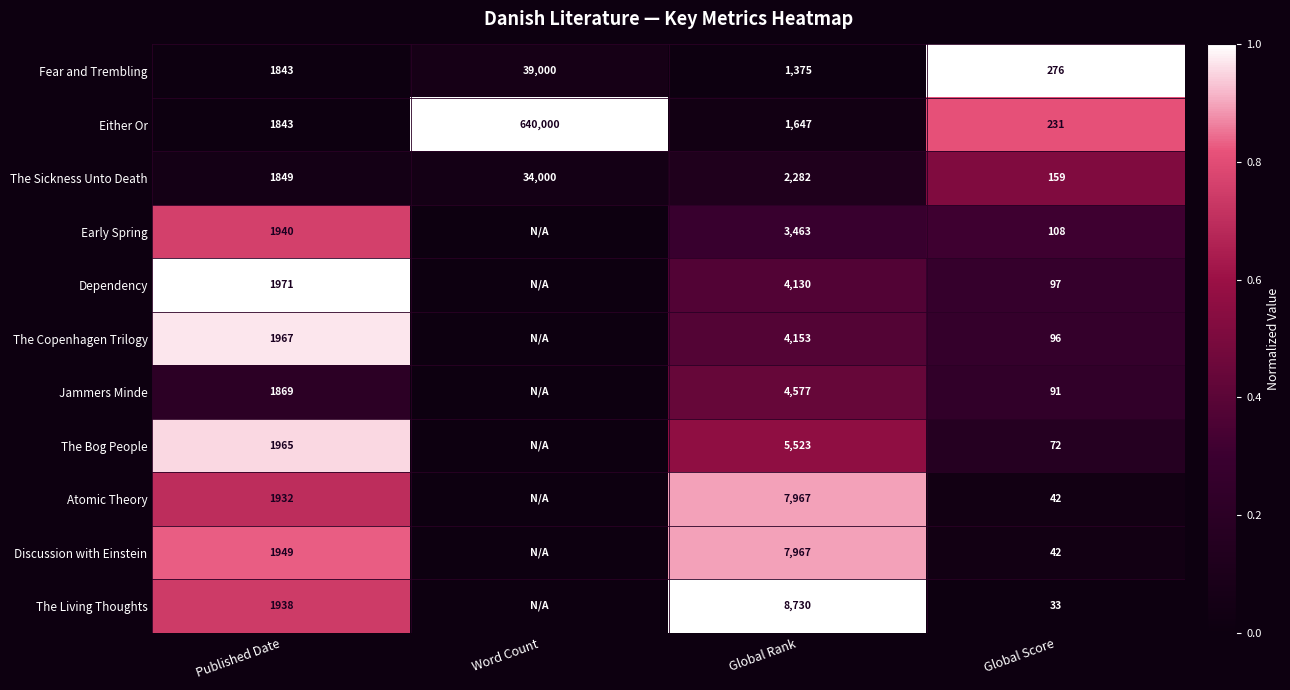

At Published Date, list the series in order from smallest to largest.

Fear and Trembling, Either Or, The Sickness Unto Death, Jammers Minde, Atomic Theory, The Living Thoughts, Early Spring, Discussion with Einstein, The Bog People, The Copenhagen Trilogy, Dependency